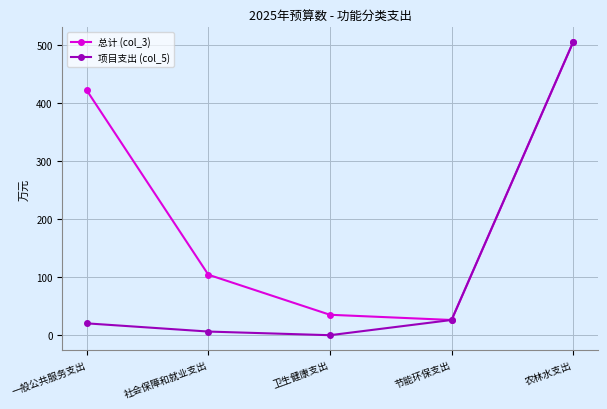

What are all the series names shown in the legend?

总计 (col_3), 项目支出 (col_5)